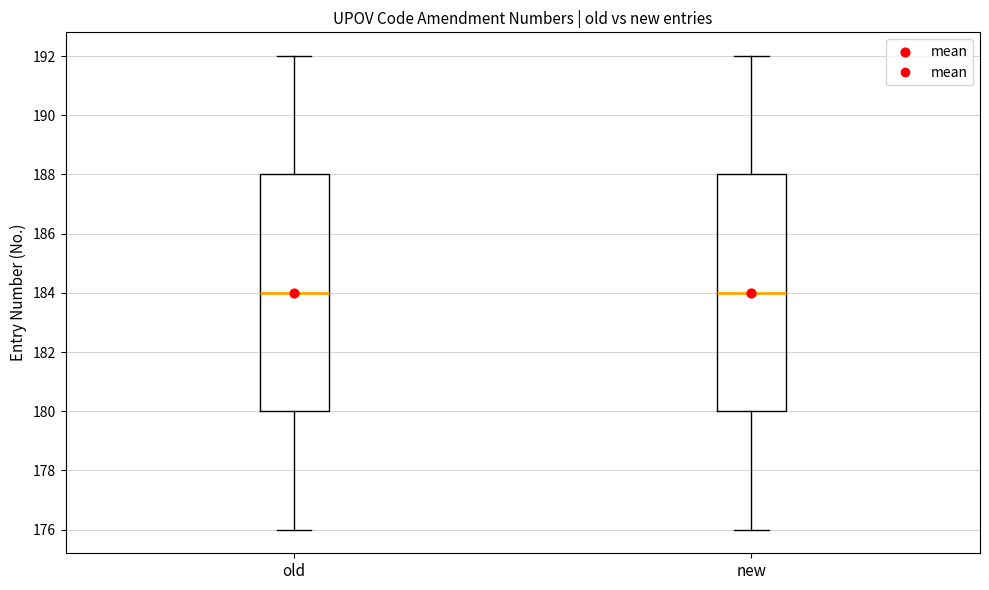

Reading left to right, read every box against the y-axis: the position of its median line, the range the box covers, and the ends of its whiskers. The values are not printed on the chart, so give them approximately, as read against the axis.

old: median 184, box 180 to 188, whiskers 176 to 192
new: median 184, box 180 to 188, whiskers 176 to 192